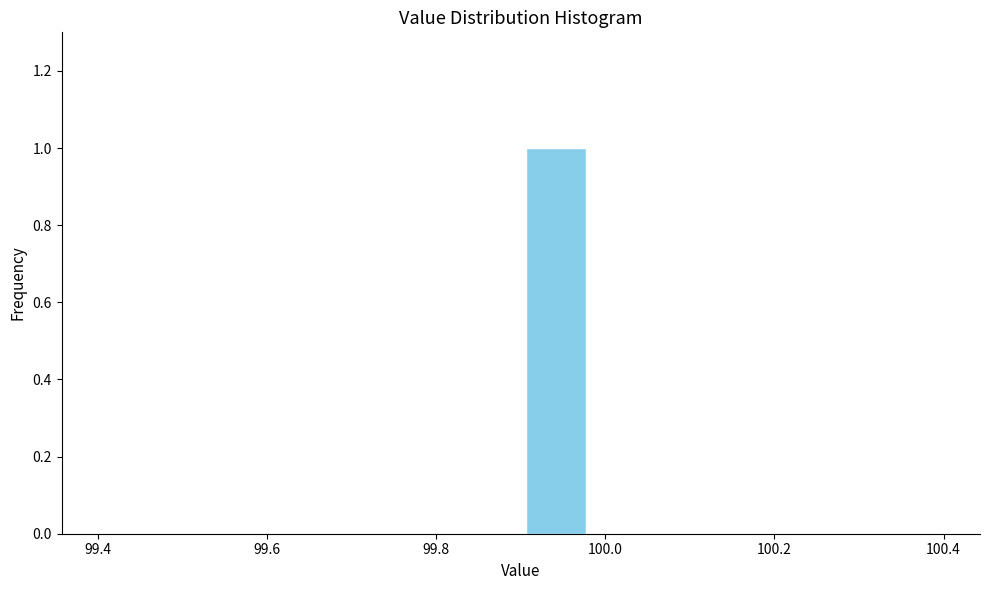

What is the height of the bar covering 99.90 to 99.98 on the x-axis? Neither the bar edges nor the heights are printed on the chart, so give them approximately, as read against the axes.

1